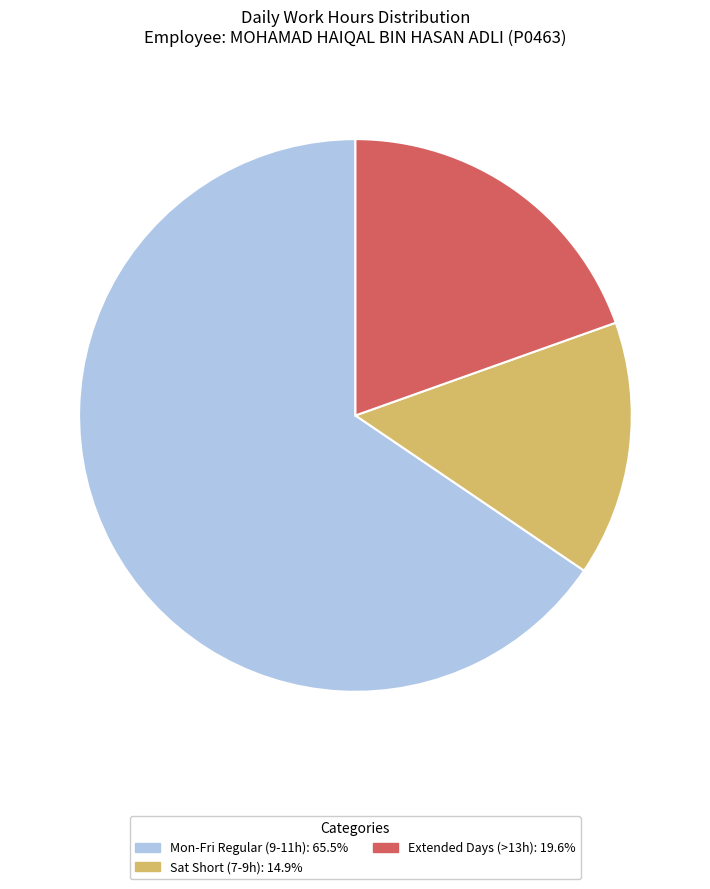

Is there a majority slice in this chart?

Yes